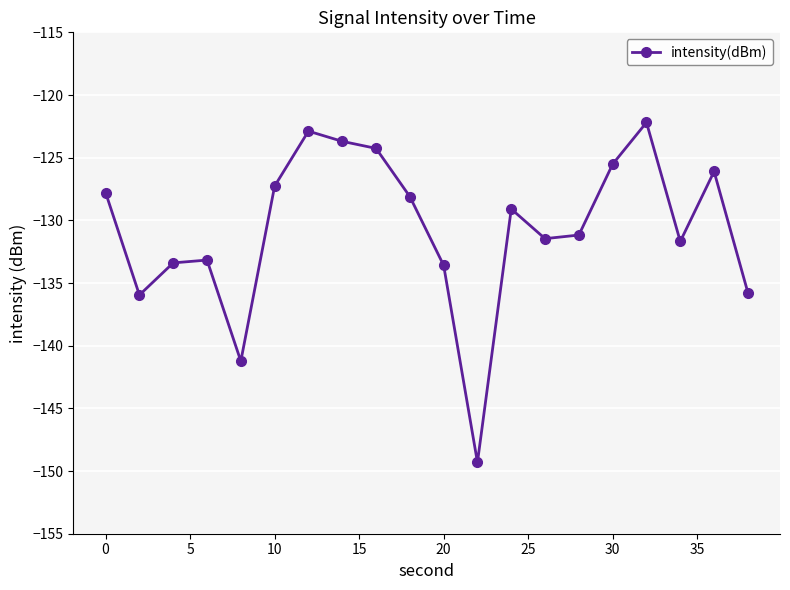

Reading left to right, list all the values displayed in this chart.

-127.8	-136.0	-133.4	-133.2	-141.2	-127.3	-122.9	-123.7	-124.3	-128.1	-133.6	-149.3	-129.1	-131.5	-131.2	-125.5	-122.2	-131.7	-126.1	-135.8